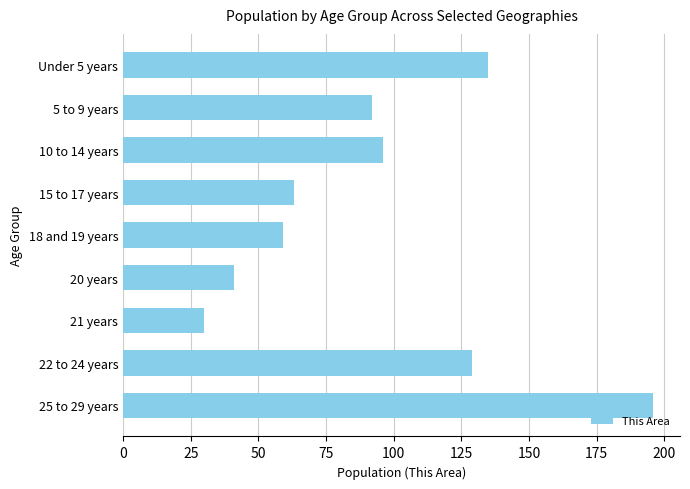

Rank the categories by value from highest to lowest.

25 to 29 years, Under 5 years, 22 to 24 years, 10 to 14 years, 5 to 9 years, 15 to 17 years, 18 and 19 years, 20 years, 21 years